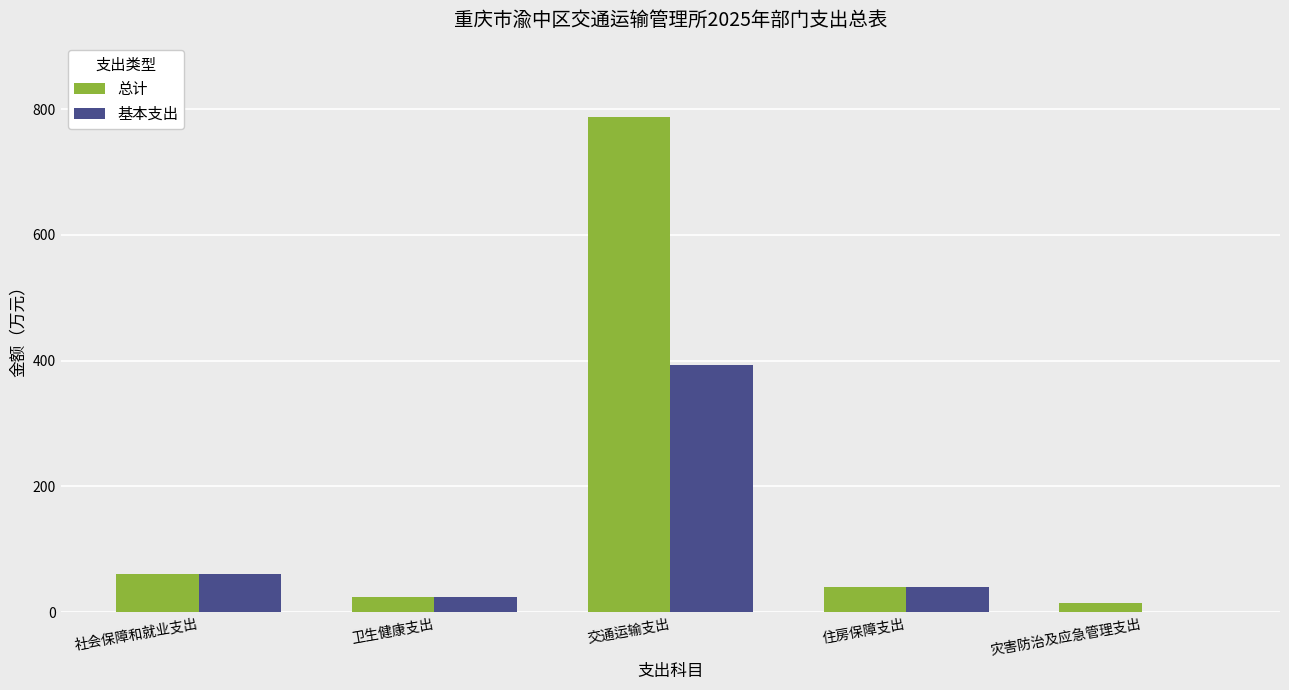

Which series has the widest spread of values?

总计